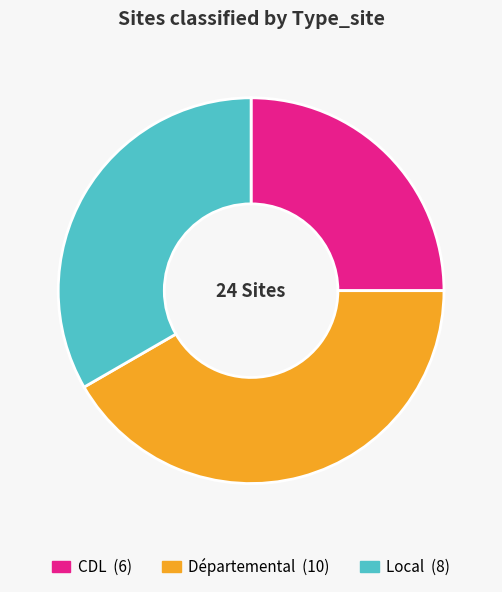

Do Départemental and Local together represent more than half of the pie?

Yes